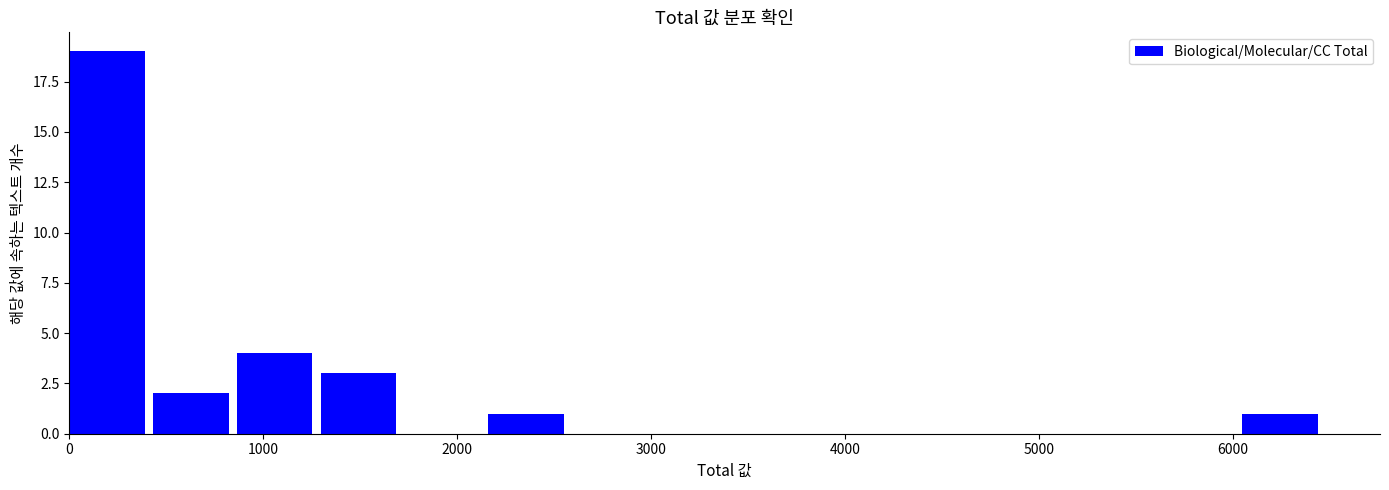

What is the height of the bar covering 900 to 1300 on the x-axis? Neither the bar edges nor the heights are printed on the chart, so give them approximately, as read against the axes.

4